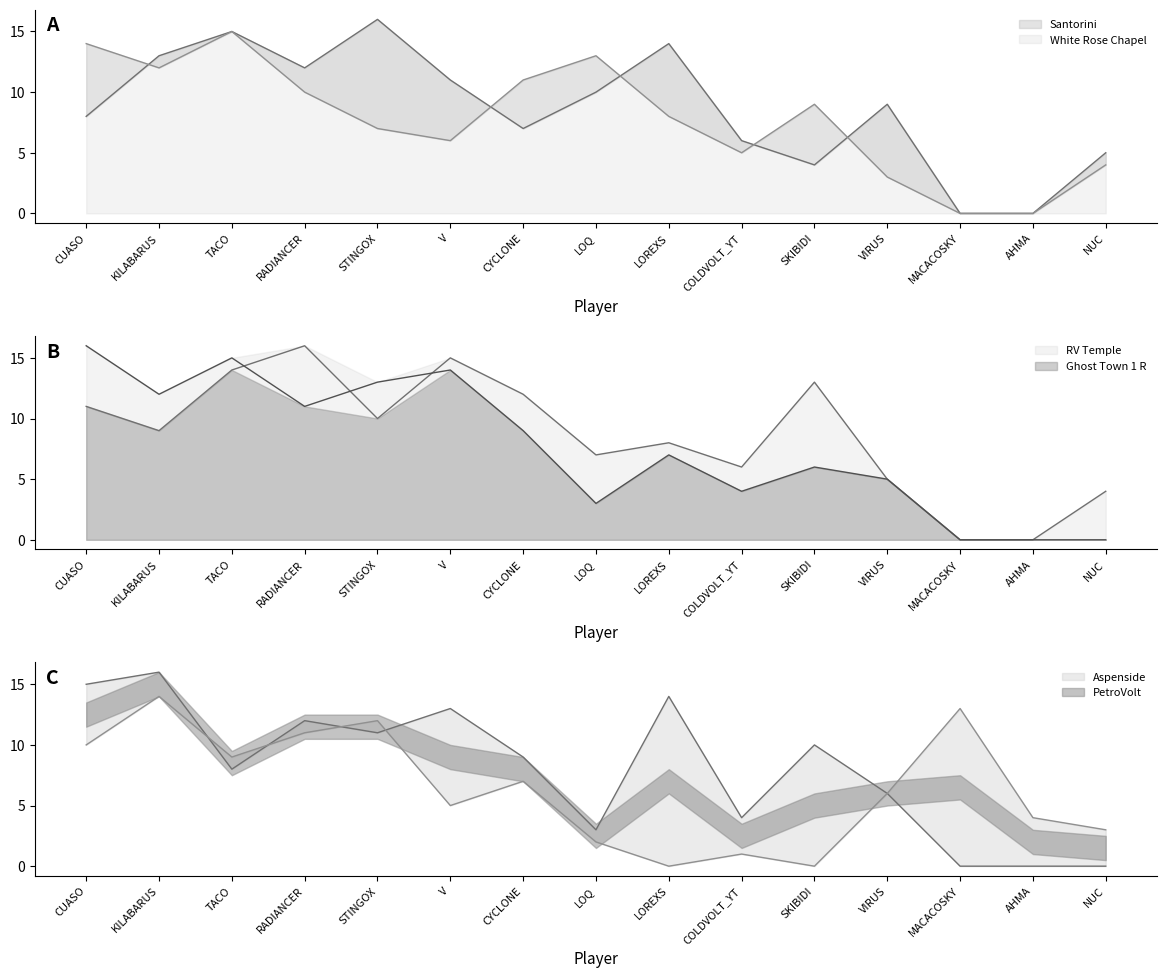

What is the difference between the maximum and second lowest values in the RV Temple series?

16